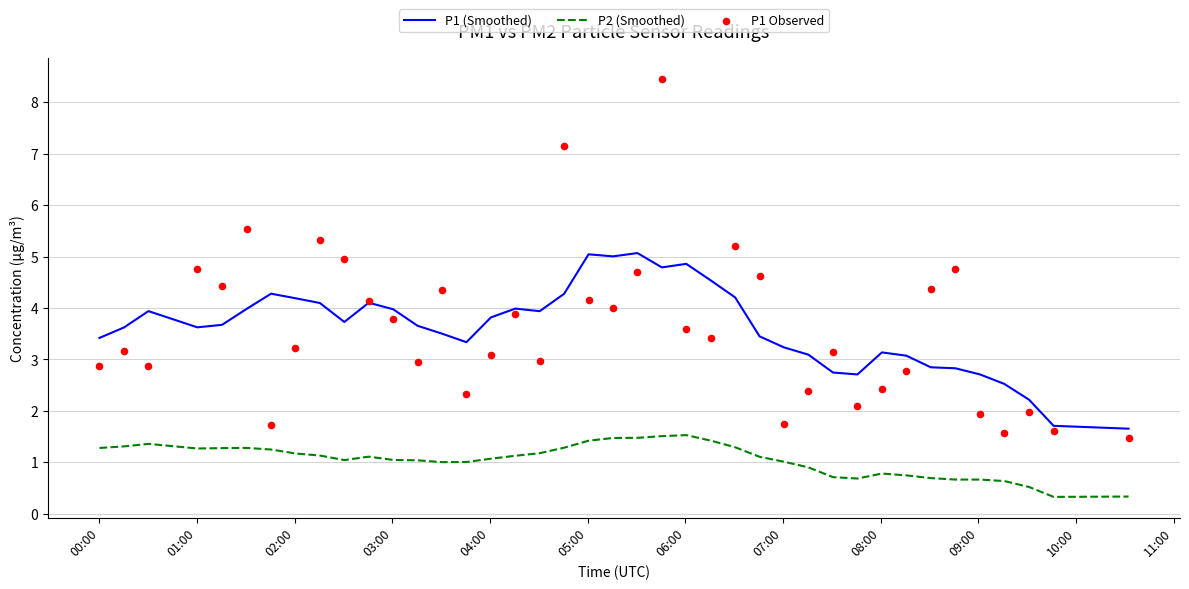

What are all the series names shown in the legend?

P1 (Smoothed), P2 (Smoothed), P1 Observed